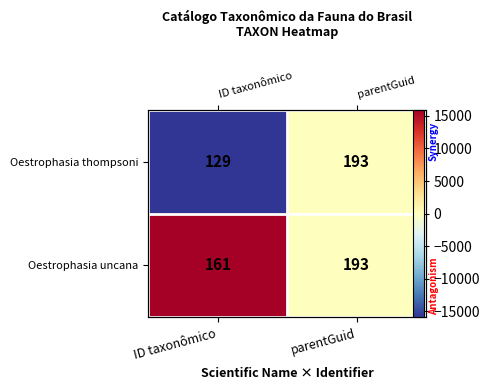

The Oestrophasia uncana series shows 0 at parentGuid. True or false?

True